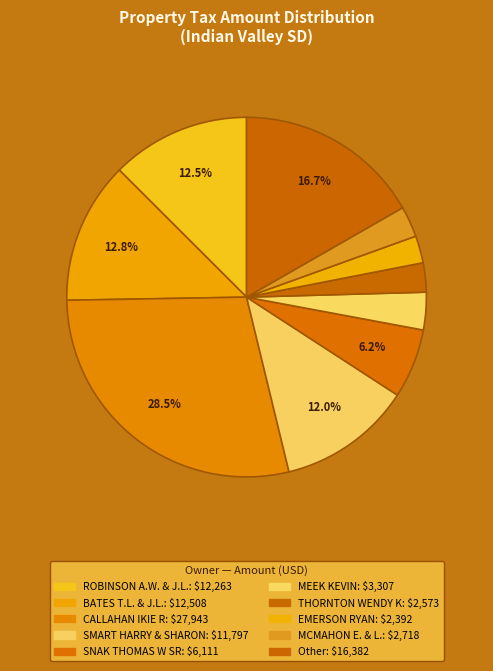

Count the number of slices in the pie.

10